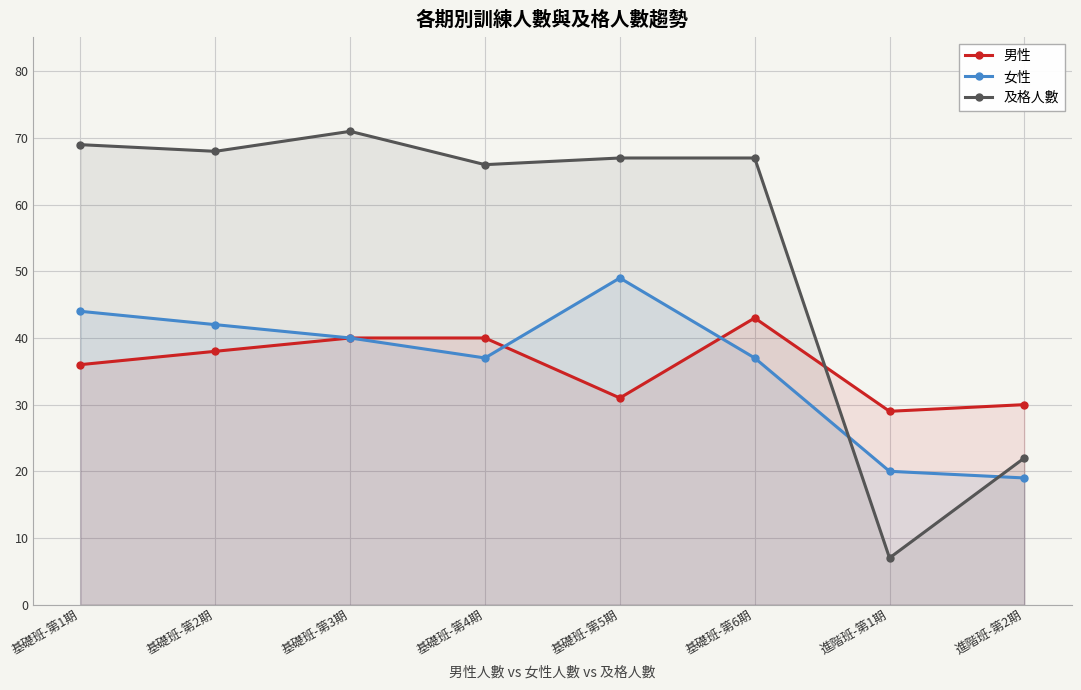

In 女性, how many points are higher than both neighbors (excluding endpoints)?

1